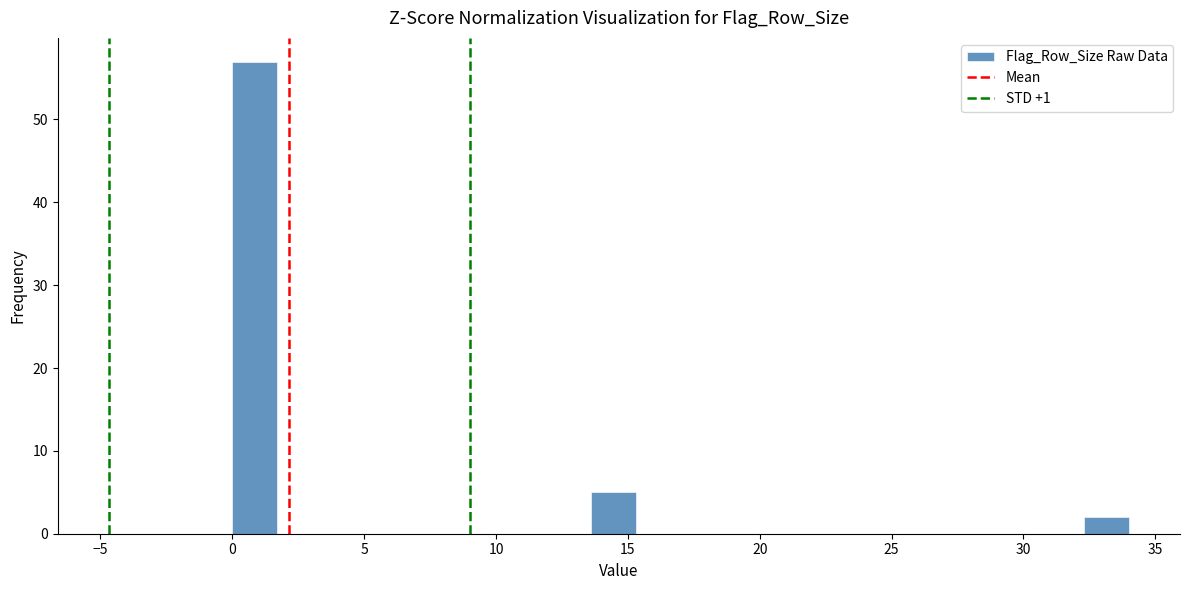

Read against the x-axis, roughly where is the centre of the tallest bar?

1.0